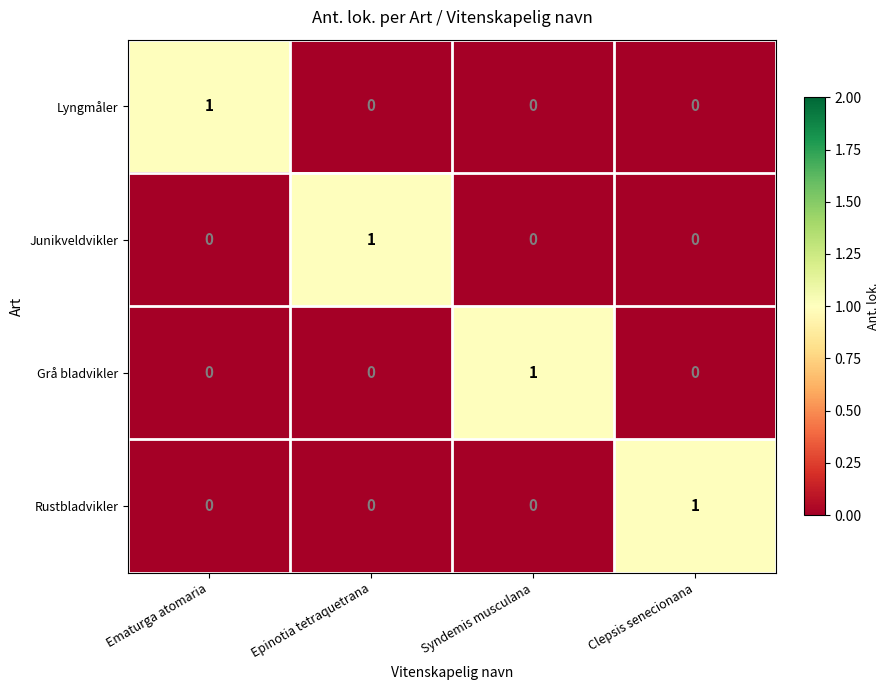

What is the total value across all series at Syndemis musculana?

1